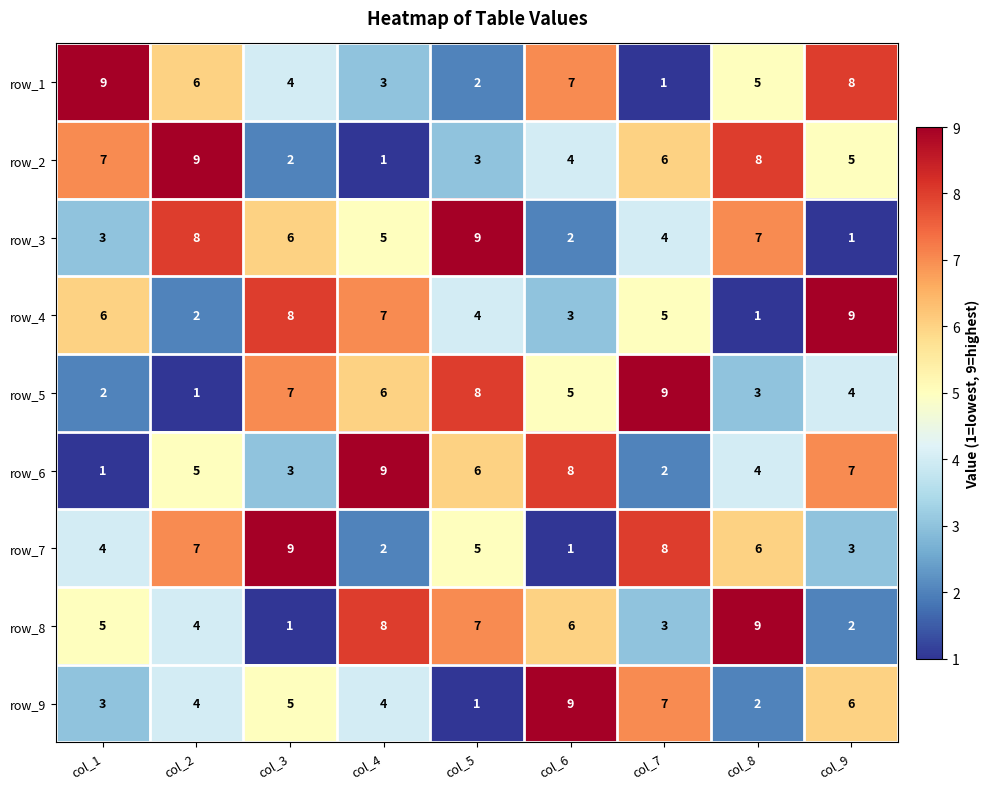

Where is row_5 nearest to the value 5?

col_6